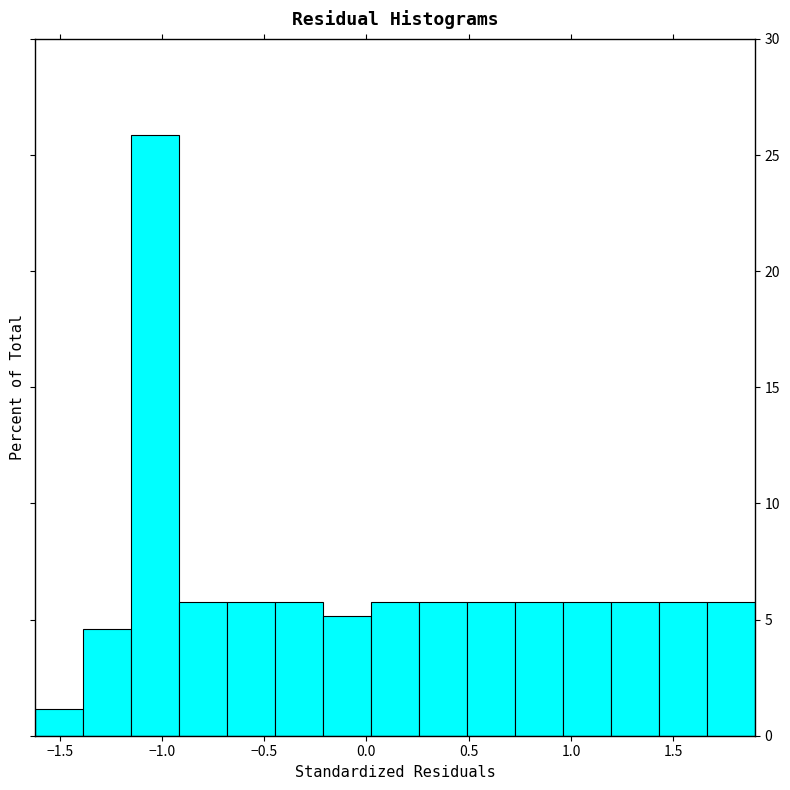

Reading left to right, list every bar in this chart as the range it spans on the x-axis followed by its height. Neither the bar edges nor the heights are printed on the chart, so give them approximately, as read against the axes.

-1.60 to -1.40: 1.0
-1.40 to -1.15: 4.5
-1.15 to -0.90: 26.0
-0.90 to -0.70: 5.5
-0.70 to -0.45: 5.5
-0.45 to -0.20: 5.5
-0.20 to 0.00: 5.0
0.00 to 0.25: 5.5
0.25 to 0.50: 5.5
0.50 to 0.75: 5.5
0.75 to 0.95: 5.5
0.95 to 1.20: 5.5
1.20 to 1.45: 5.5
1.45 to 1.65: 5.5
1.65 to 1.90: 5.5